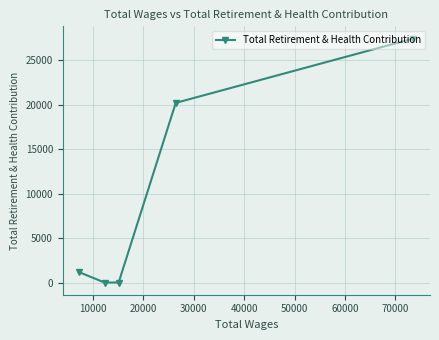

What is the greatest value displayed?

27425